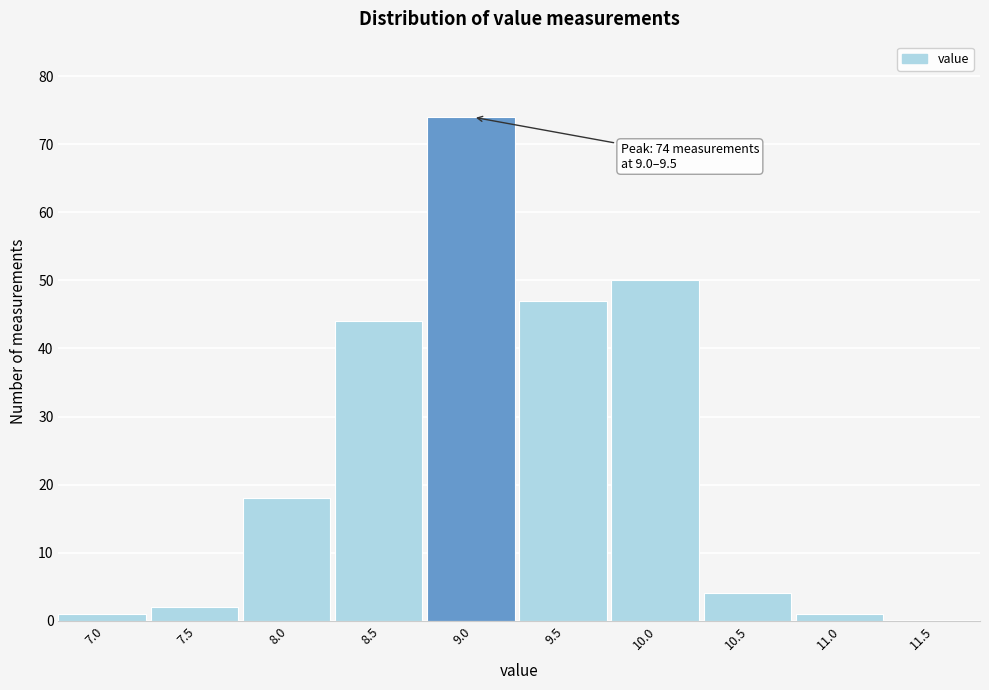

Reading left to right, what are all the values shown in this chart?

7.0=1	7.5=2	8.0=18	8.5=44	9.0=74	9.5=47	10.0=50	10.5=4	11.0=1	11.5=0